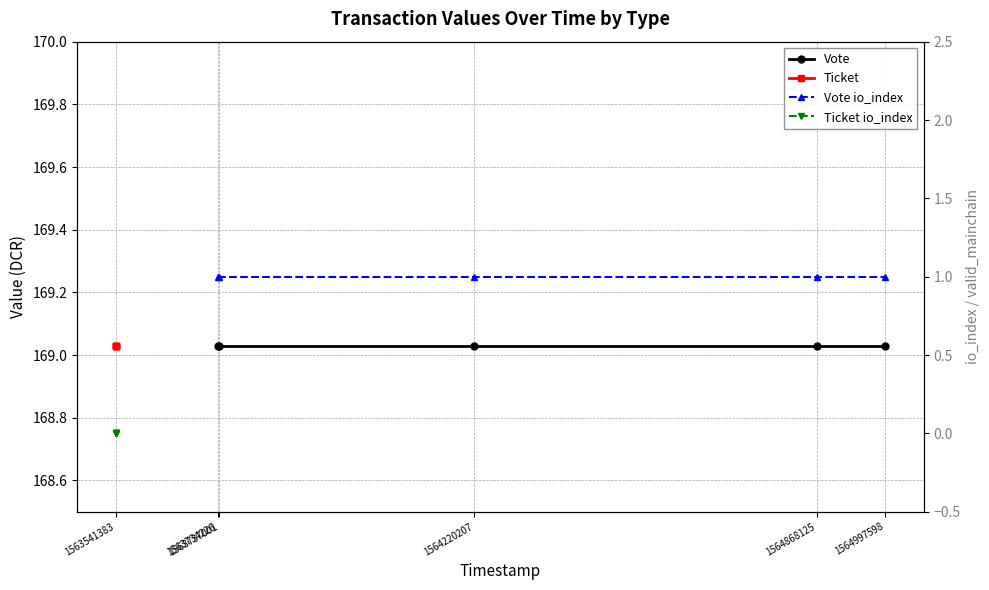

True or false: Vote has more than 1 interior local peaks.

False